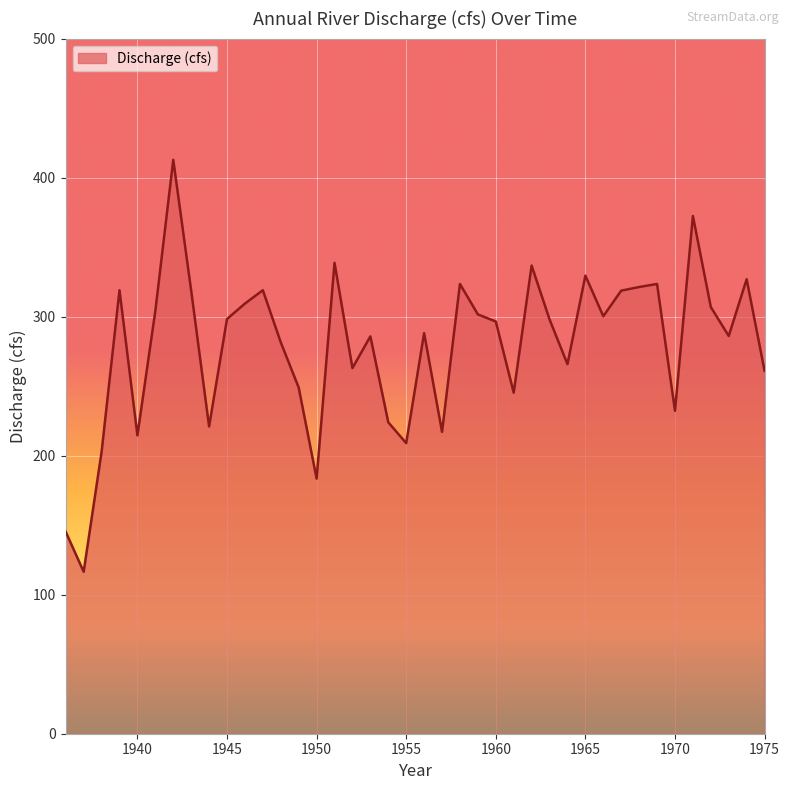

What is the difference between the maximum and minimum values?

296.3